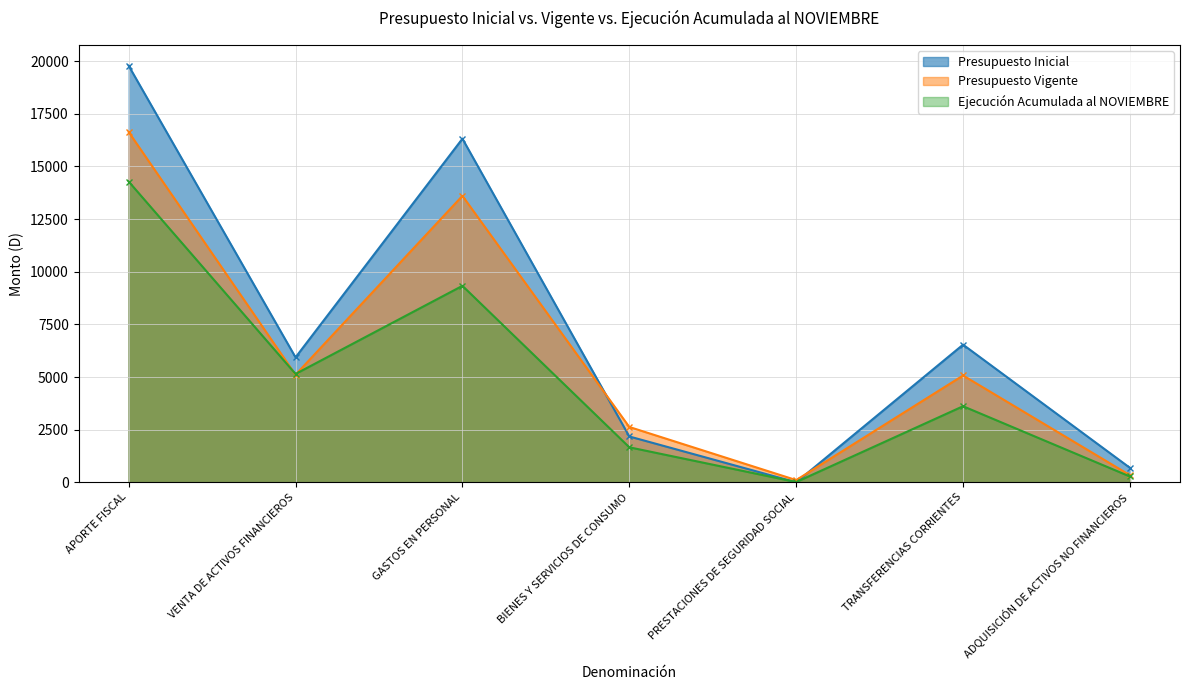

List the series in order of their overall mean, lowest first.

Ejecución Acumulada al NOVIEMBRE, Presupuesto Vigente, Presupuesto Inicial